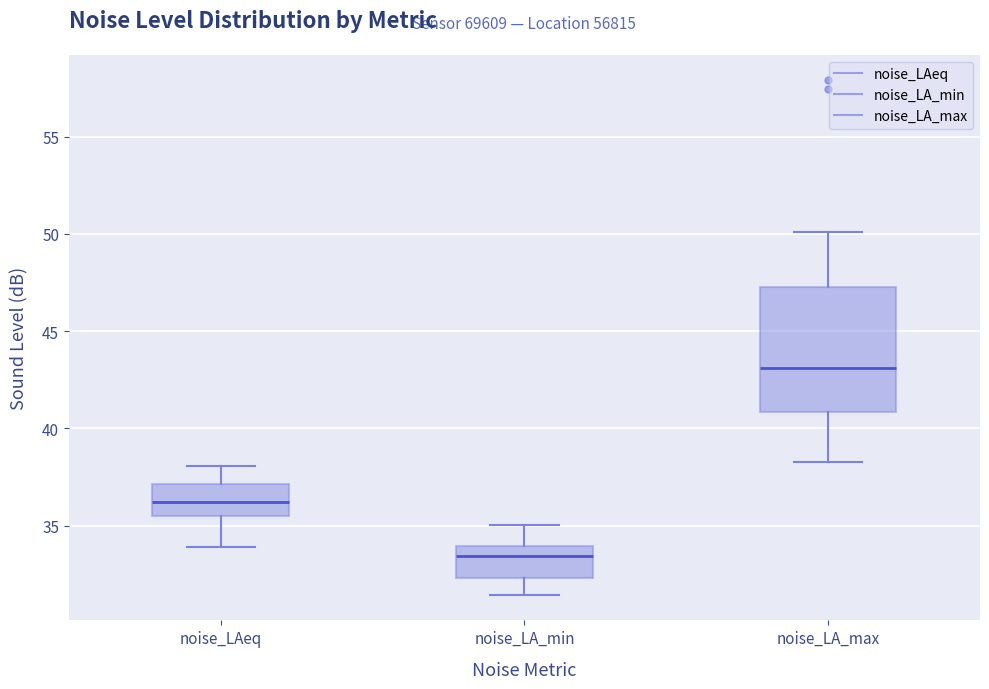

Comparing the boxes themselves (not the whiskers), which one is the tallest?

noise_LA_max